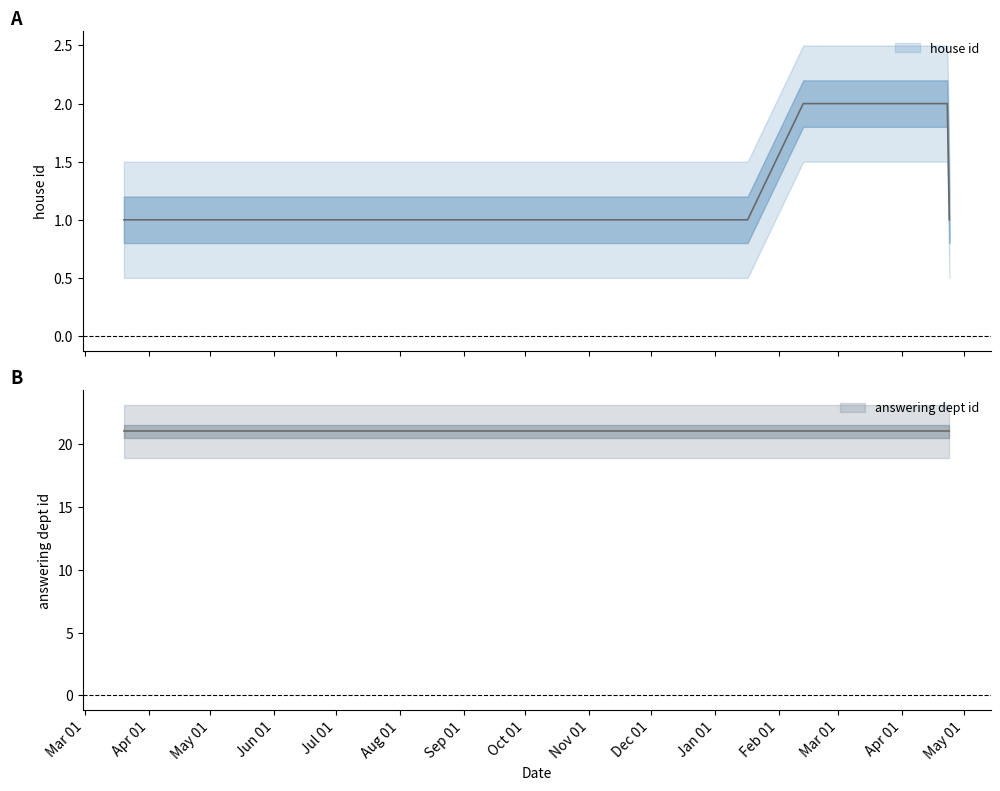

List the series in order of their peak value, highest first.

answering dept id, house id